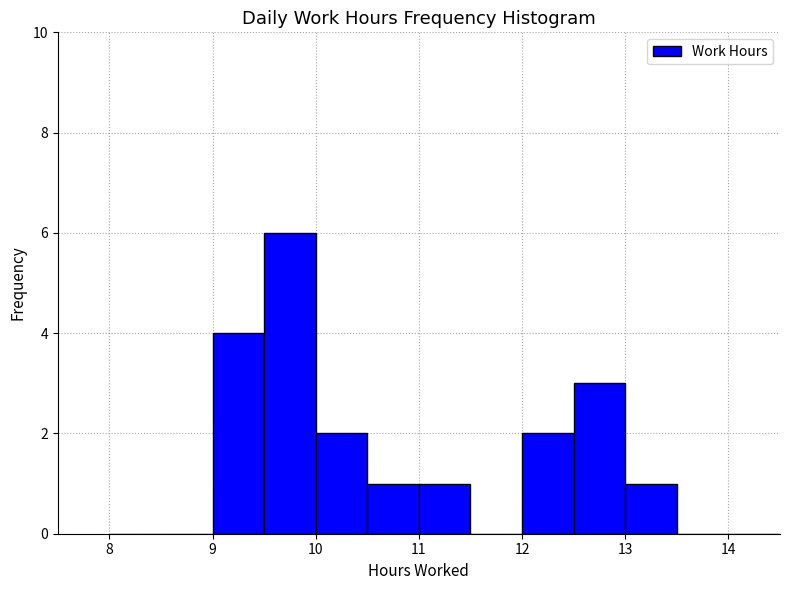

How tall is the bar that spans 10.0 to 10.5 on the x-axis? The values are not printed on the chart, so give them approximately, as read against the axis.

2